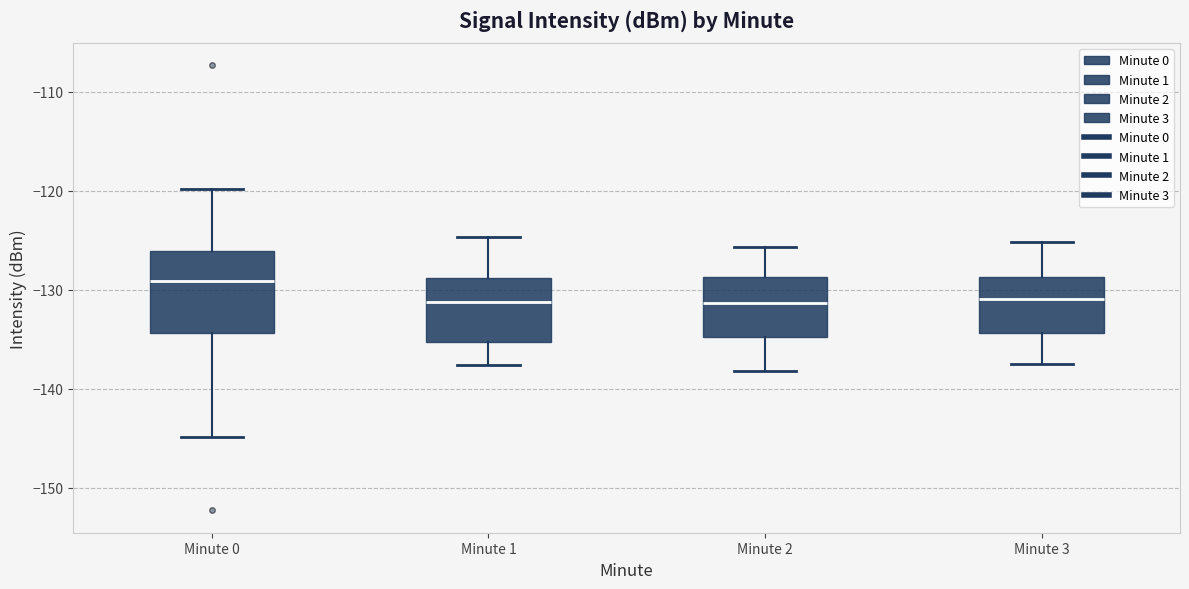

Reading left to right, read every box against the y-axis: the position of its median line, the range the box covers, and the ends of its whiskers. The values are not printed on the chart, so give them approximately, as read against the axis.

Minute 0: median -129, box -134 to -126, whiskers -145 to -120
Minute 1: median -131, box -135 to -129, whiskers -138 to -125
Minute 2: median -131, box -135 to -129, whiskers -138 to -126
Minute 3: median -131, box -134 to -129, whiskers -137 to -125